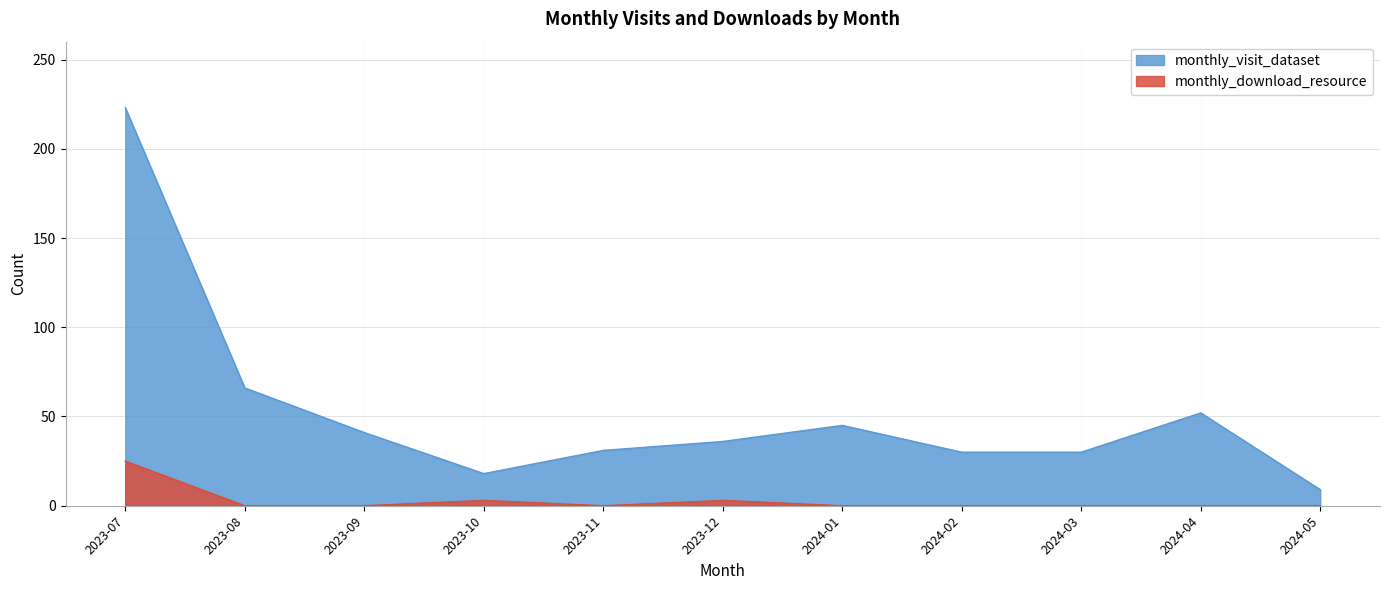

Read the monthly_visit_dataset value at 2024-04.

52